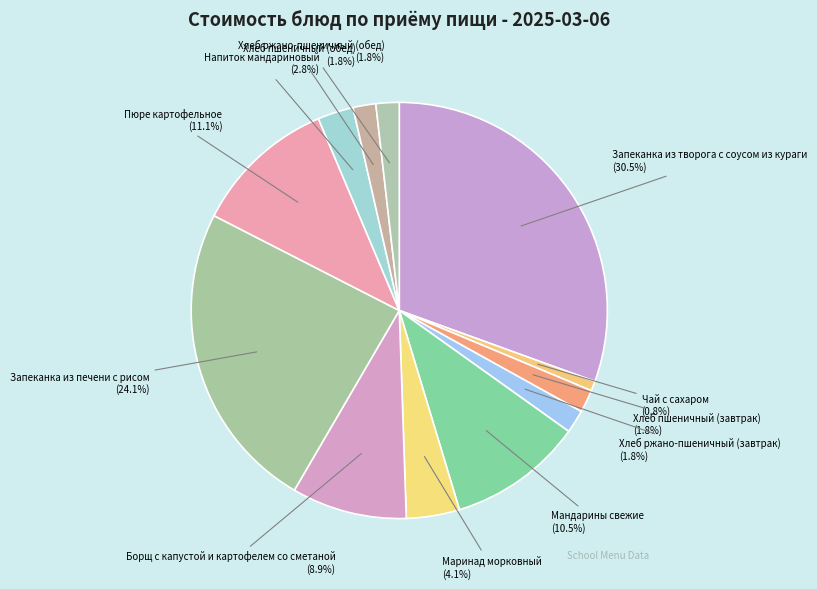

Count the number of slices in the pie.

12